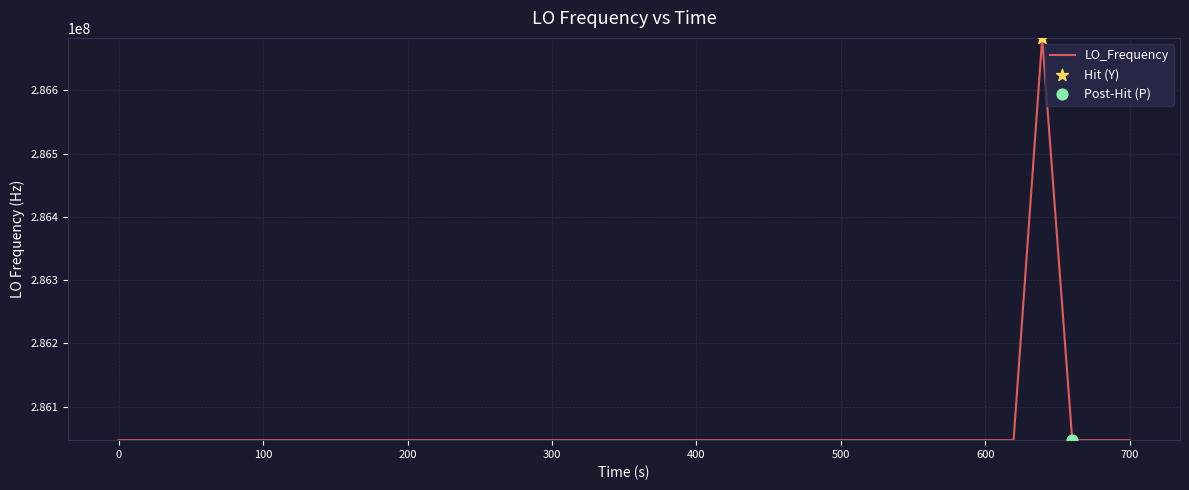

What is the difference between the maximum and minimum values?

635705.6